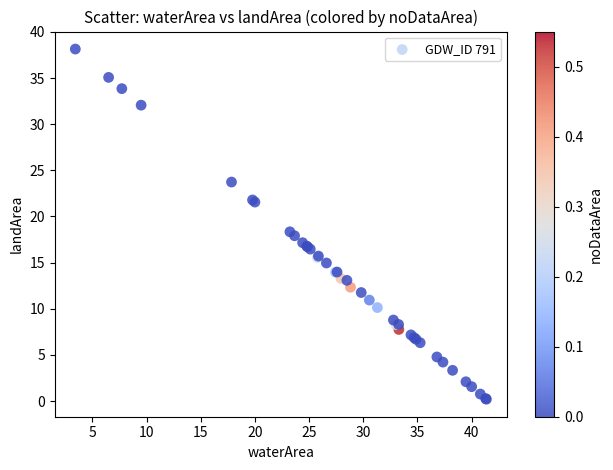

What Y value in the scatter plot is closest to 19?

18.3